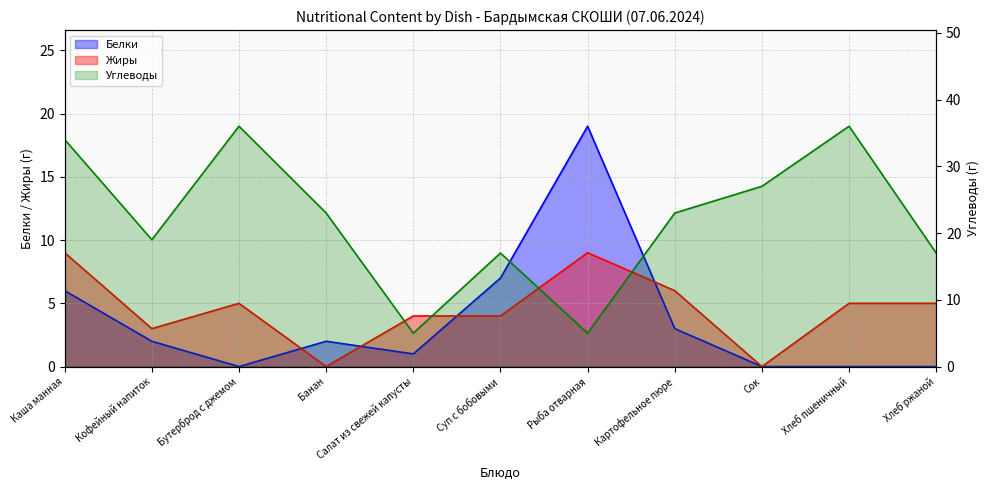

At which category does the chart reach its minimum across all series?

Бутерброд с джемом